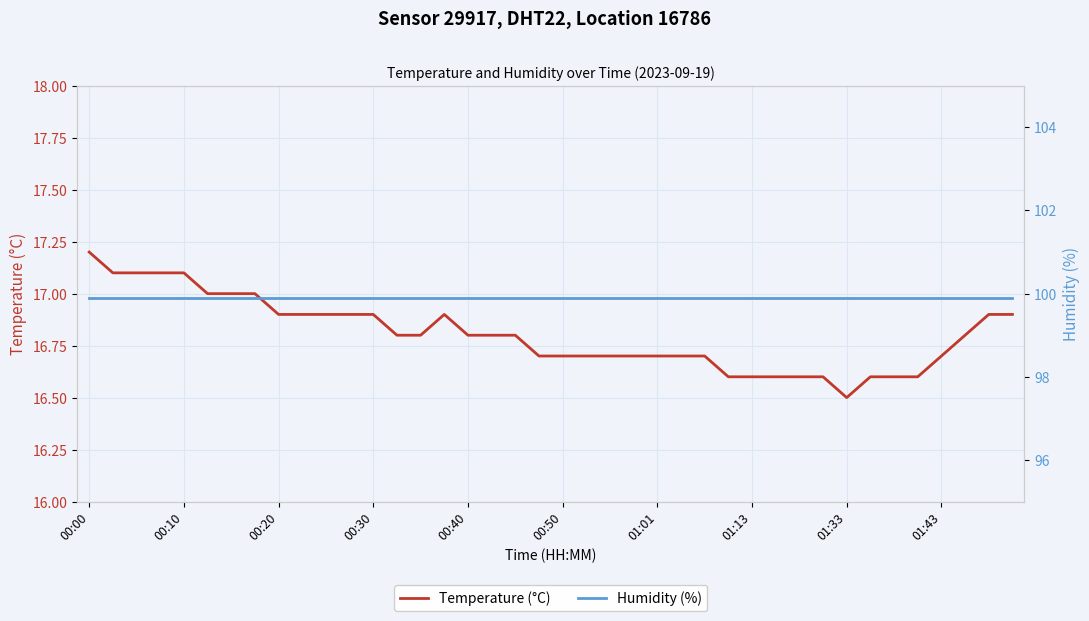

Is the value of Humidity (%) at 39 greater than the value of Temperature (°C) at 29?

Yes